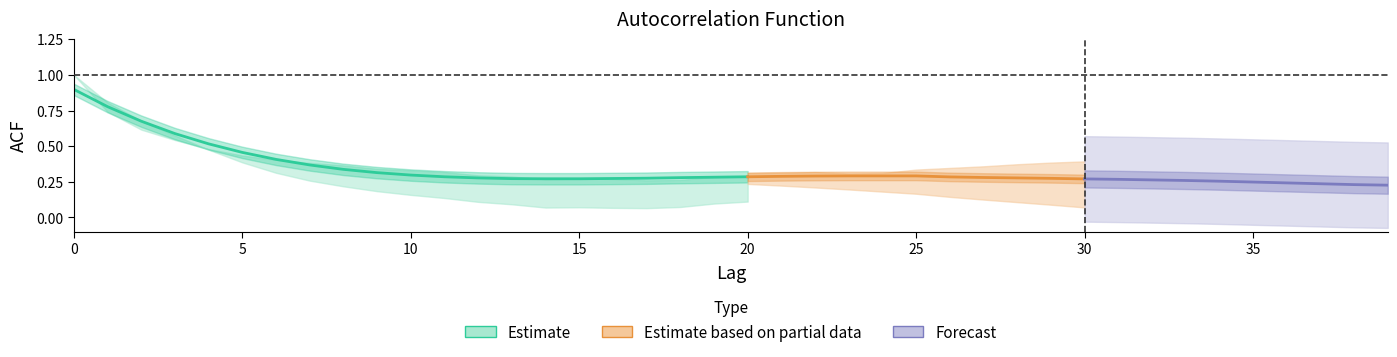

Count the acf_shown values in the range 0 to 1.

40